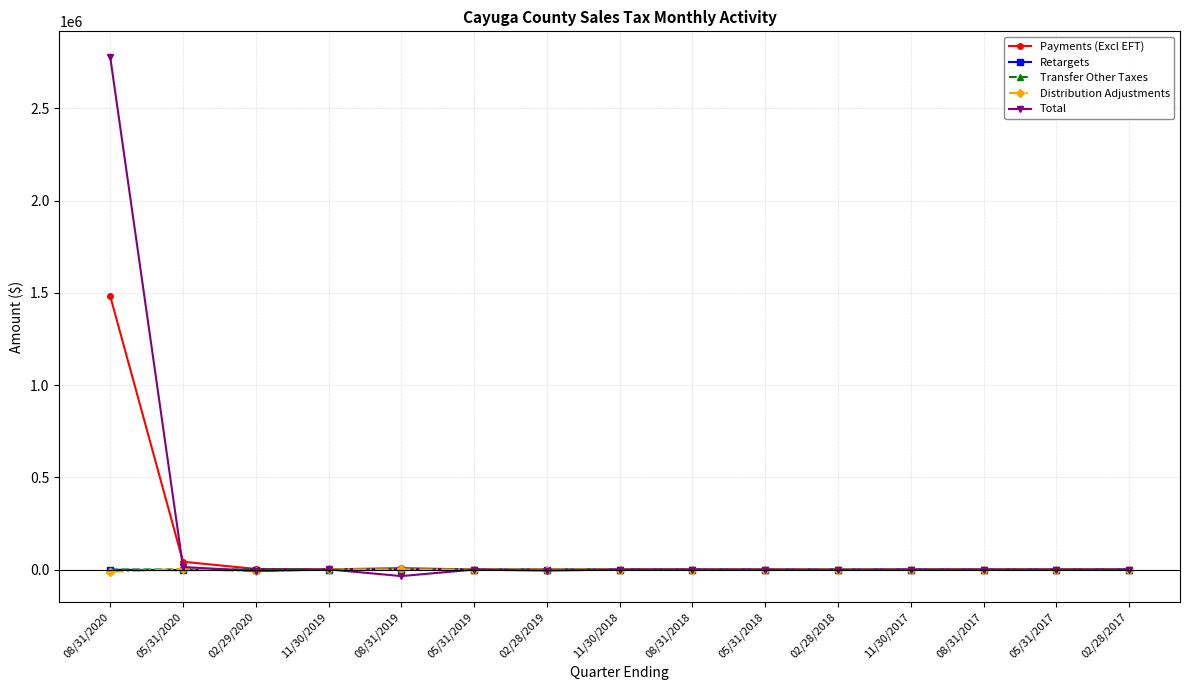

What is the sum of the Distribution Adjustments values at 11/30/2018 and 02/28/2017?

-26.2